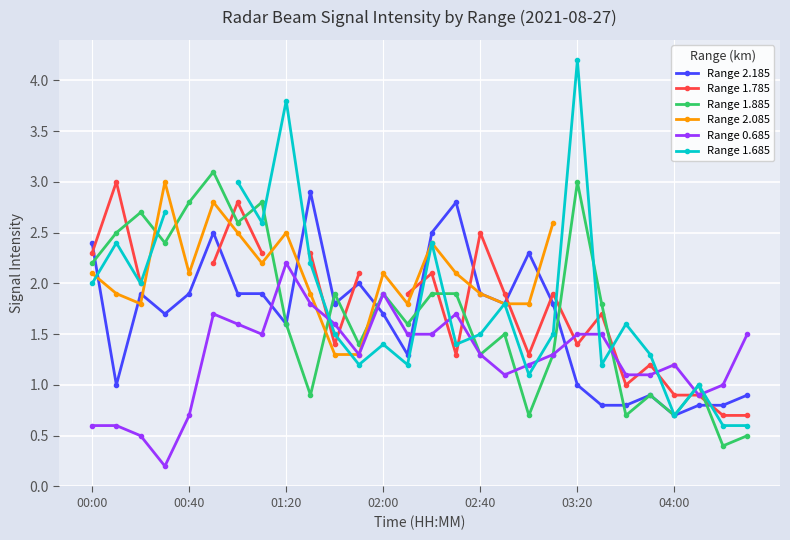

What is the highest value of the Range 0.685 series?

2.2